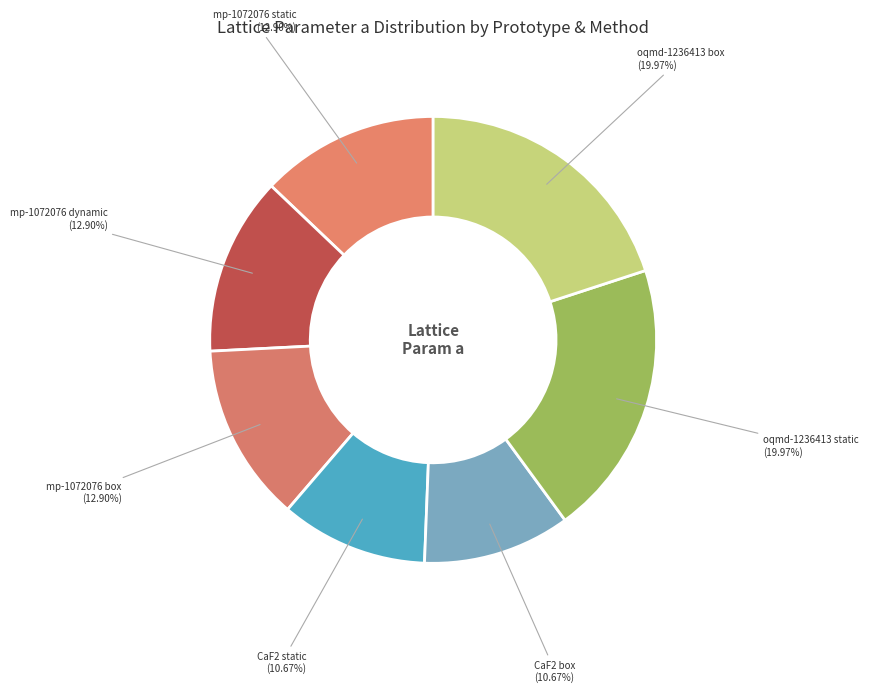

Between oqmd-1236413 box and CaF2 static, which is larger?

oqmd-1236413 box